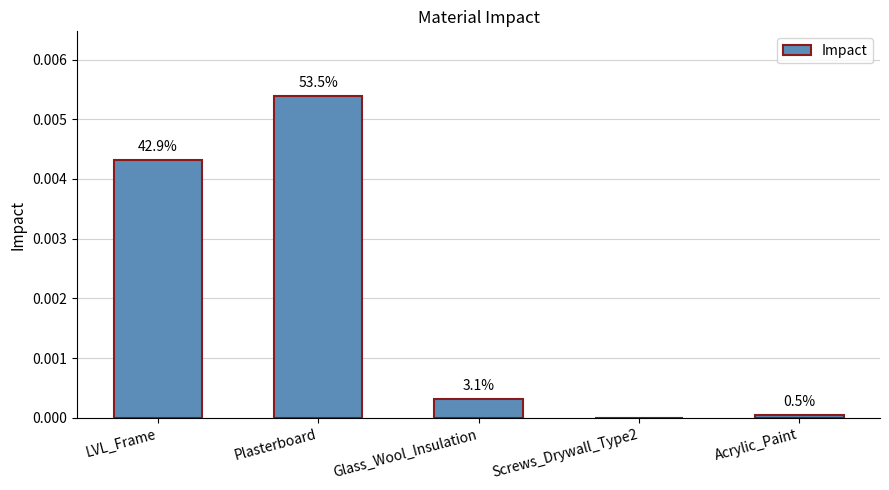

What is the label of the 2nd bar from the right?

Screws_Drywall_Type2